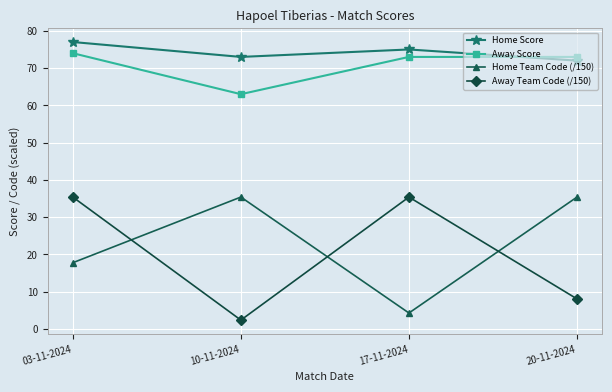

What is the spread (max minus min) of values at 20-11-2024?

64.9